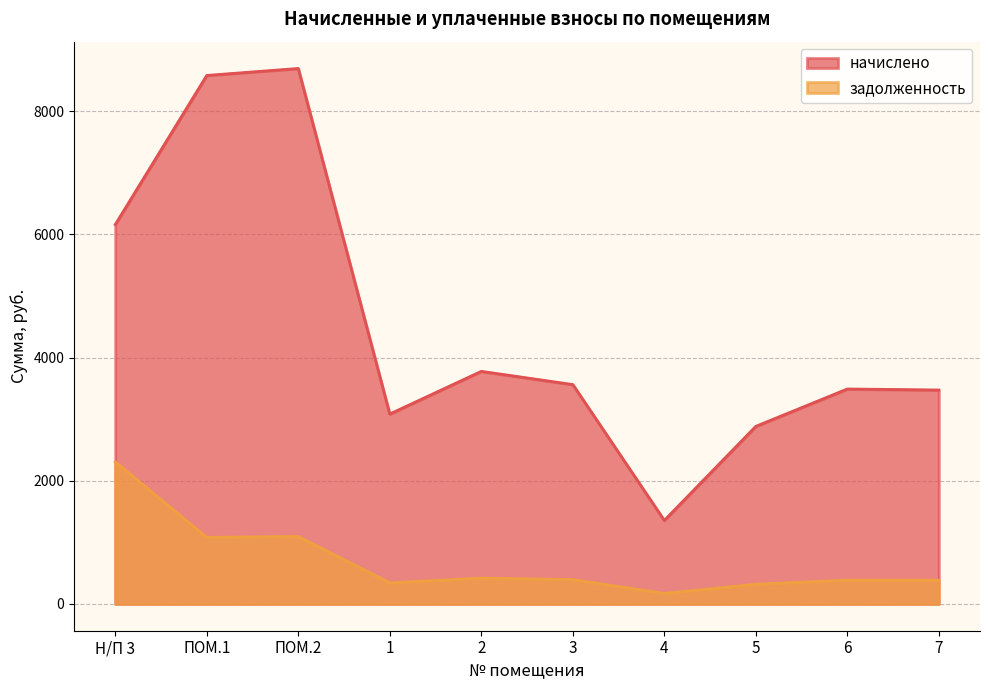

At ПОМ.2, list the series in order from smallest to largest.

задолженность, начислено